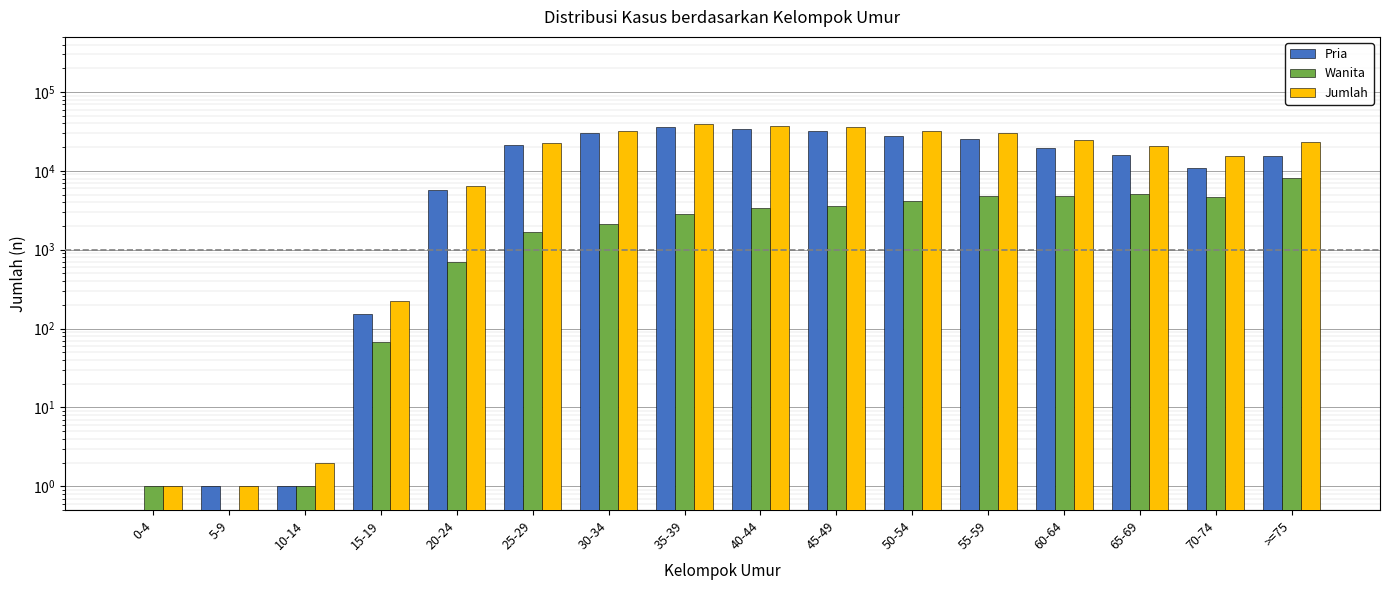

Are the bars grouped side by side (vs. stacked)?

Yes